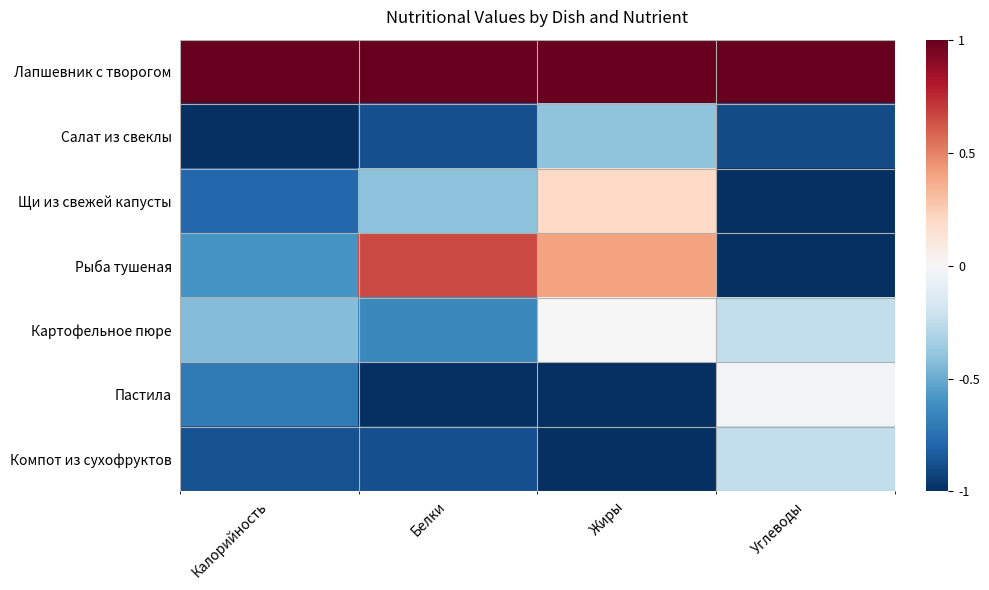

What is the smallest value displayed?

-1.0